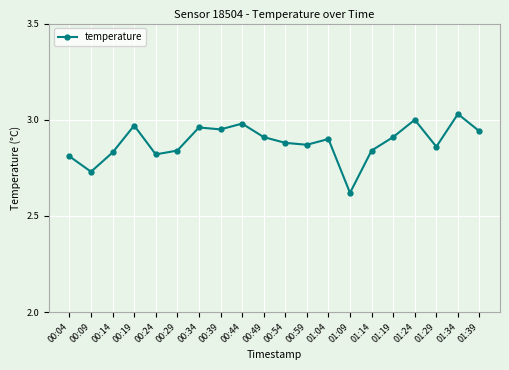

True or false: there are more than 0 points higher than both neighbors.

True